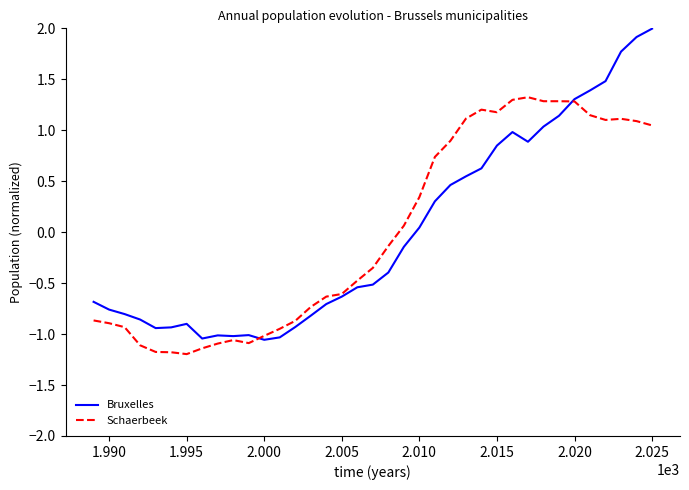

Count the number of categories in the chart.

37